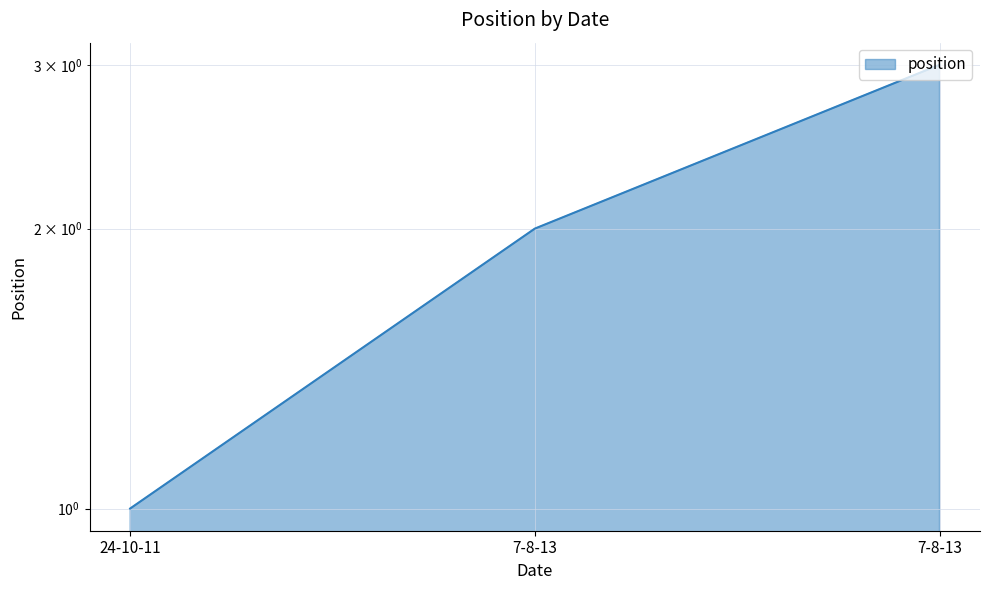

Reading left to right, transcribe all the data shown in this chart.

24-10-11=1	7-8-13=2	7-8-13=3